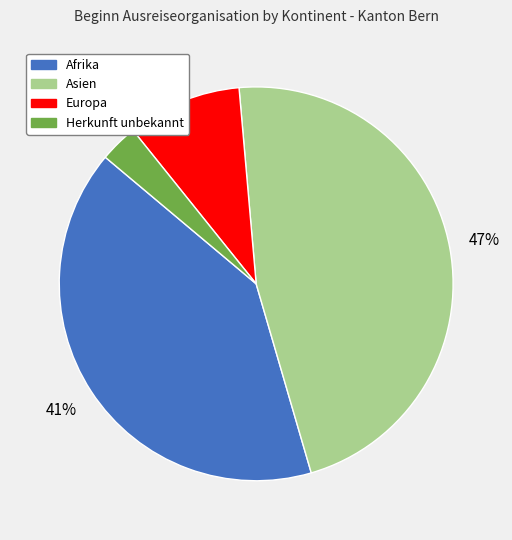

To the nearest percent, what is the difference between the largest and smallest slice percentages?

44%